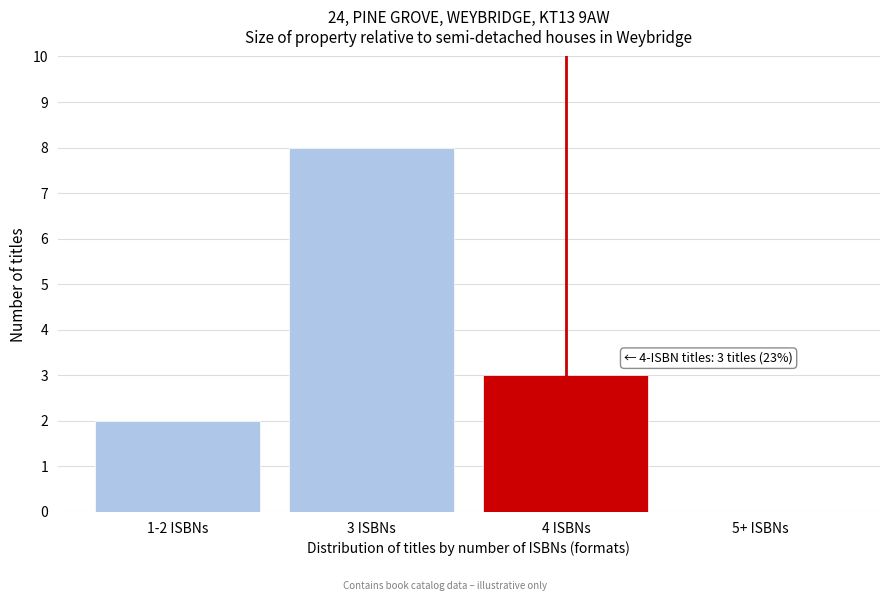

Reading left to right, list all the values displayed in this chart.

1-2 ISBNs=2	3 ISBNs=8	4 ISBNs=3	5+ ISBNs=0